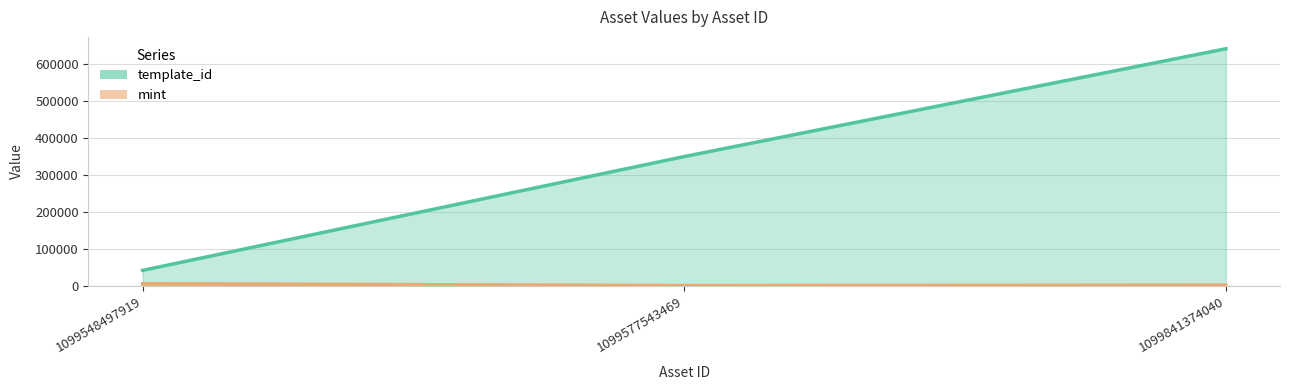

What is the value of the template_id point at the 1st from the left?

42421